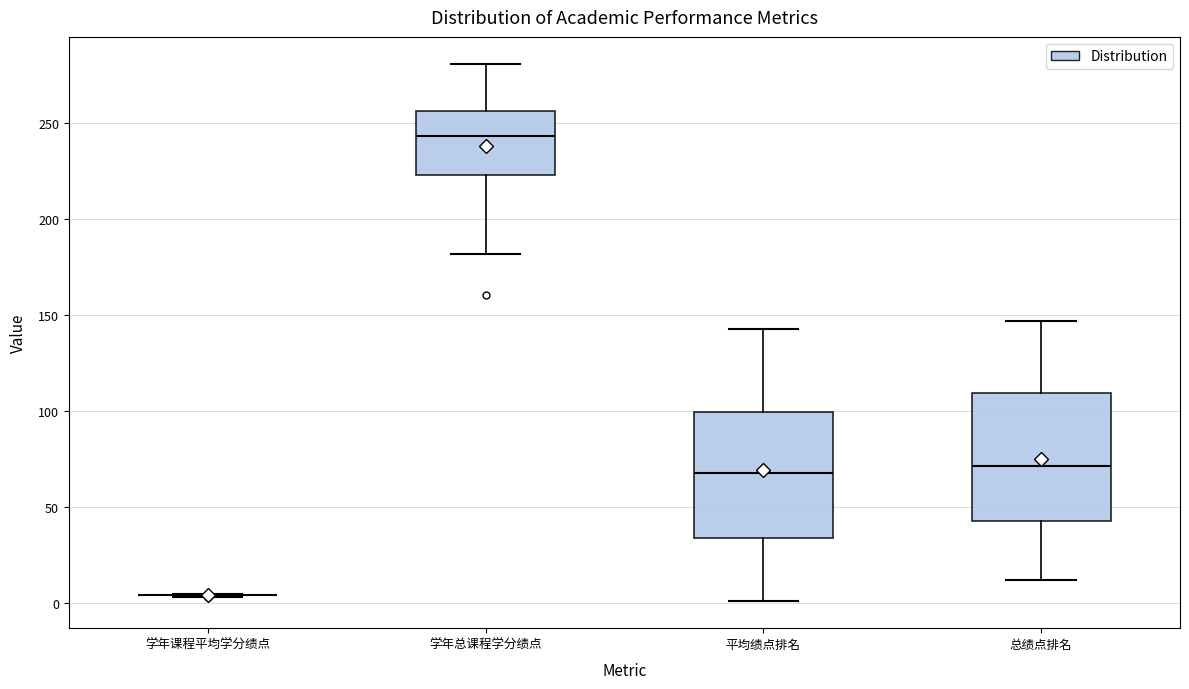

Reading left to right, transcribe this box plot: for each box, give where its median line is, the range the box spans, and where its two whiskers end, as read against the y-axis. The values are not printed on the chart, so give them approximately, as read against the axis.

学年课程平均学分绩点: box collapsed to a line at 5, whiskers 5 to 5
学年总课程学分绩点: median 245, box 225 to 255, whiskers 180 to 280
平均绩点排名: median 70, box 35 to 100, whiskers 0 to 145
总绩点排名: median 70, box 45 to 110, whiskers 10 to 145